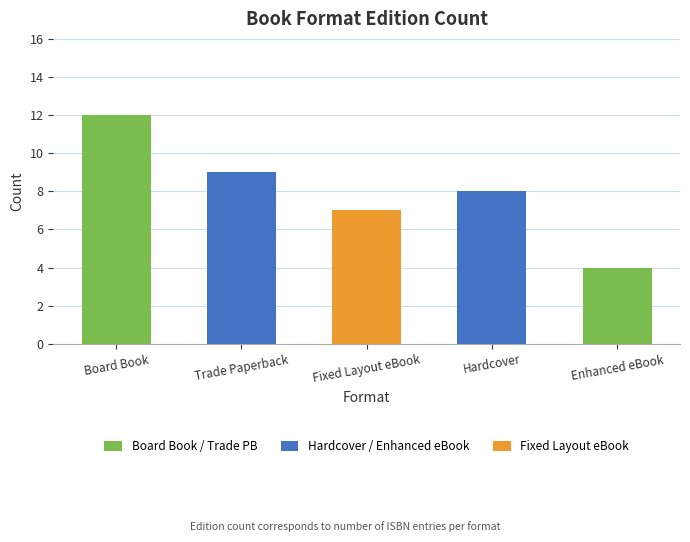

What is the ratio of the value at Board Book to the value at Fixed Layout eBook?

1.7